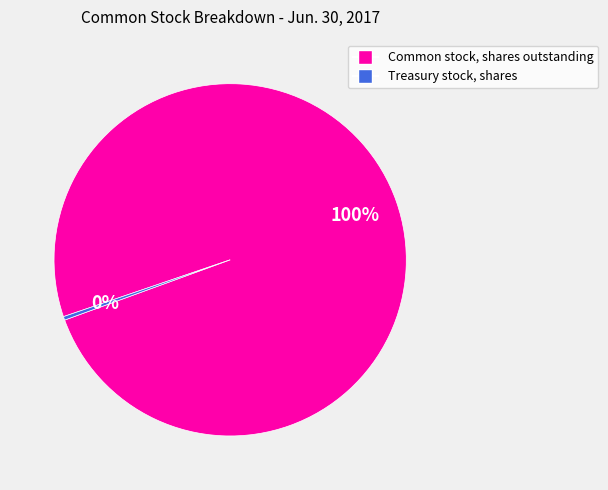

How many segments does this pie chart have?

2